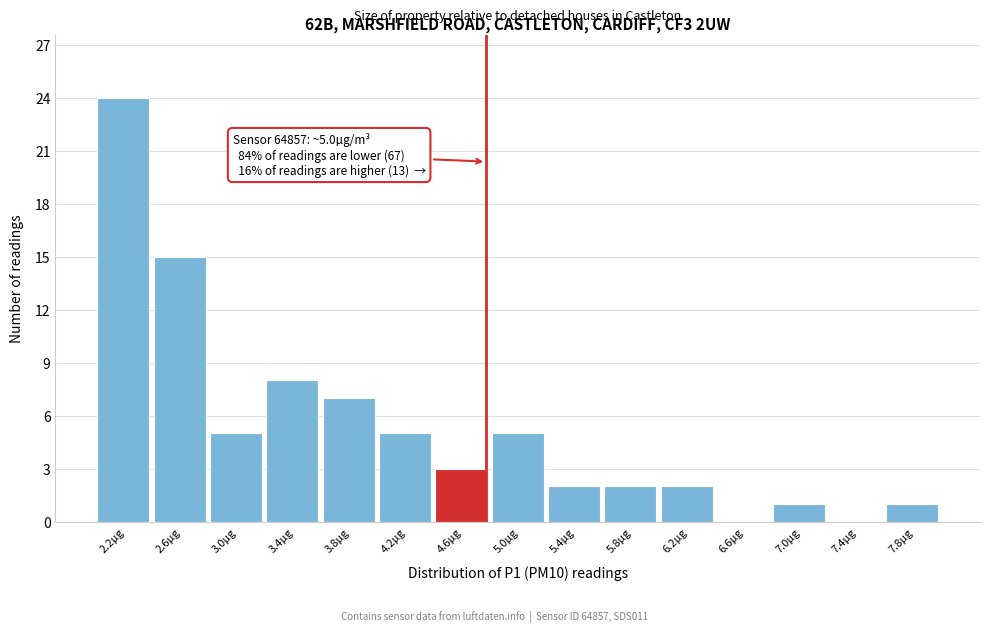

Reading left to right, transcribe all the data shown in this chart.

2.2µg=24	2.6µg=15	3.0µg=5	3.4µg=8	3.8µg=7	4.2µg=5	4.6µg=3	5.0µg=5	5.4µg=2	5.8µg=2	6.2µg=2	6.6µg=0	7.0µg=1	7.4µg=0	7.8µg=1